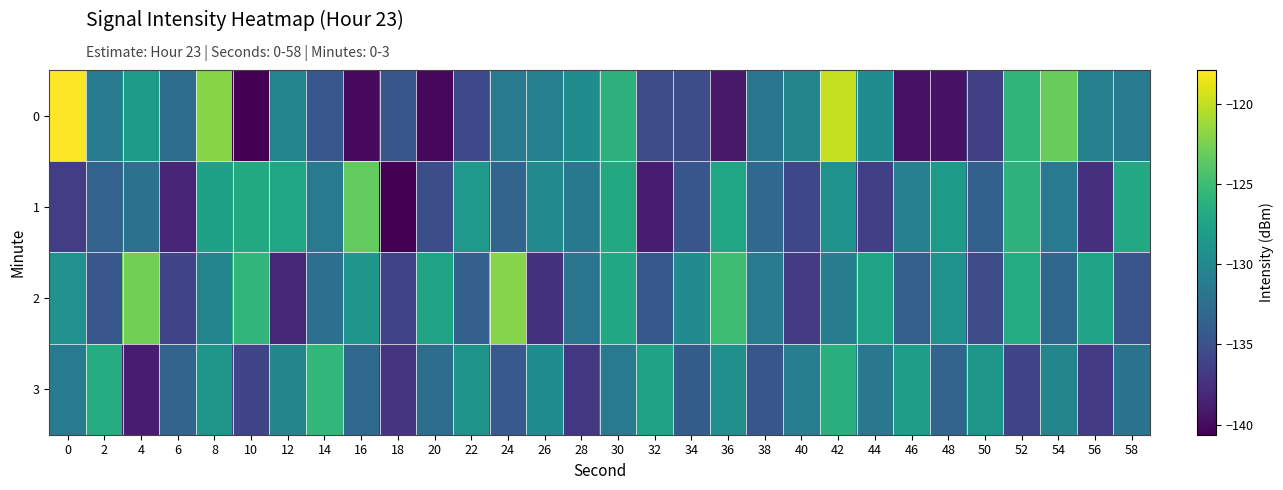

At which category does the chart reach its minimum across all series?

10